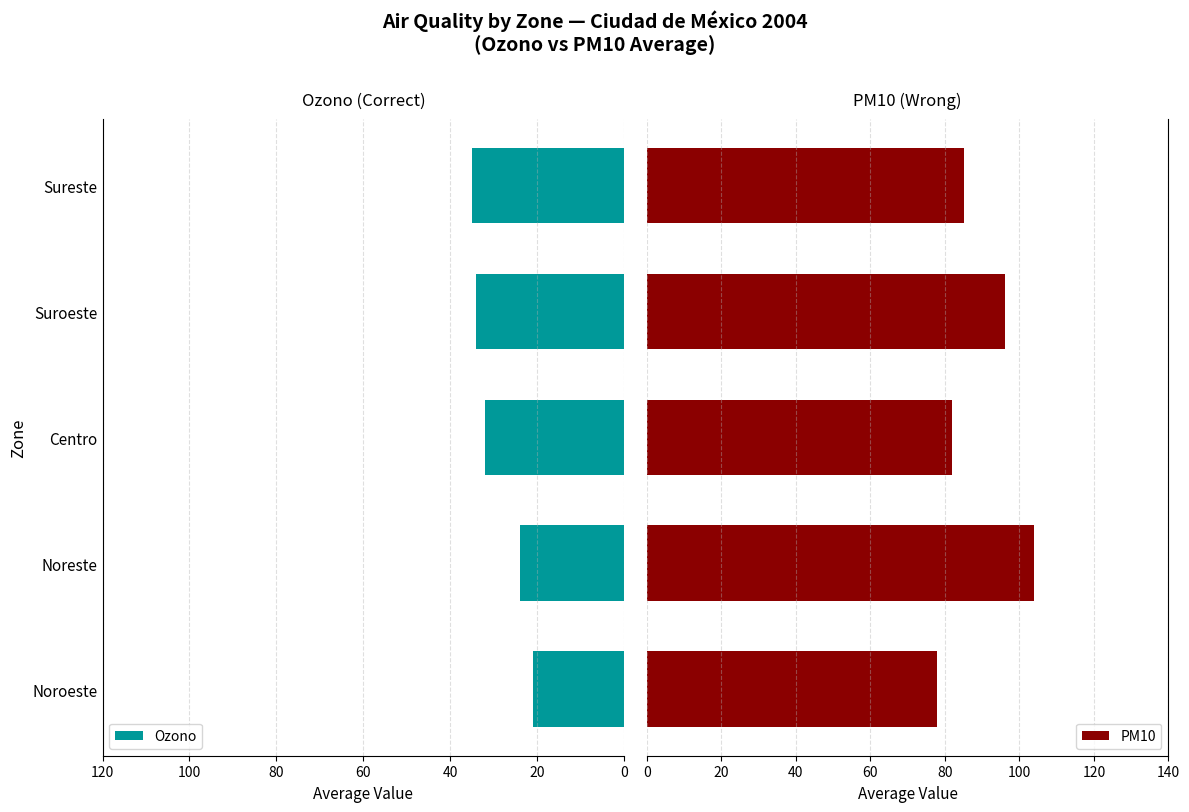

What is the sum of the Ozono values at Centro and Noroeste?

53